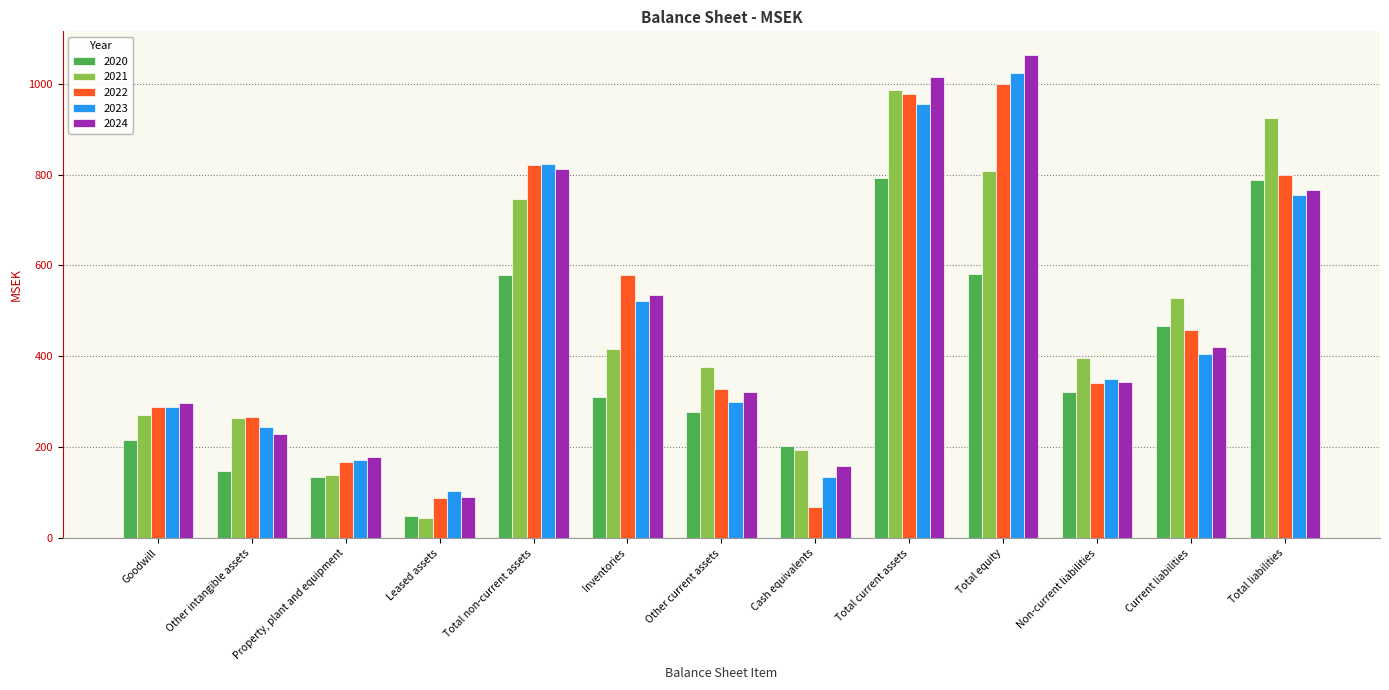

The 2023 series shows 289.0 at Goodwill. True or false?

True